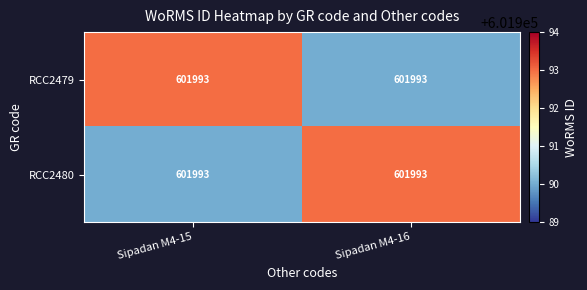

What is the total value across all series at Sipadan M4-16?

1203983